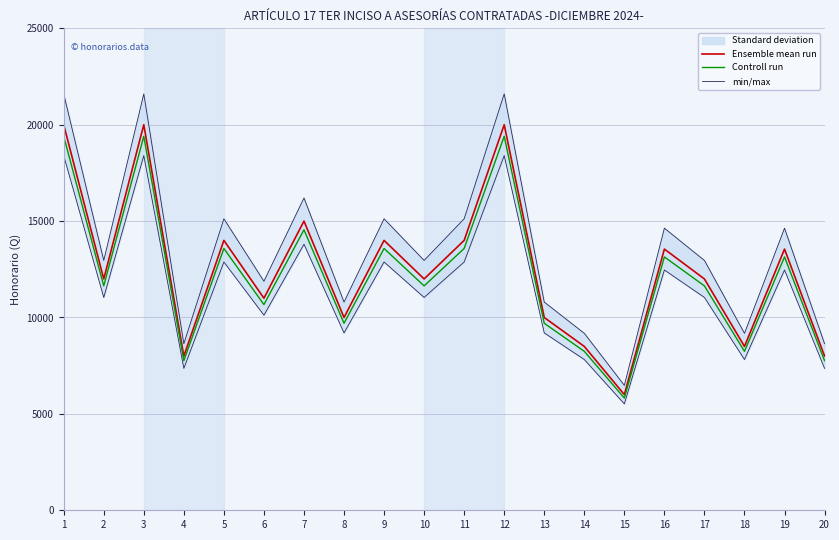

True or false: Controll run and min/max intersect in this chart.

False